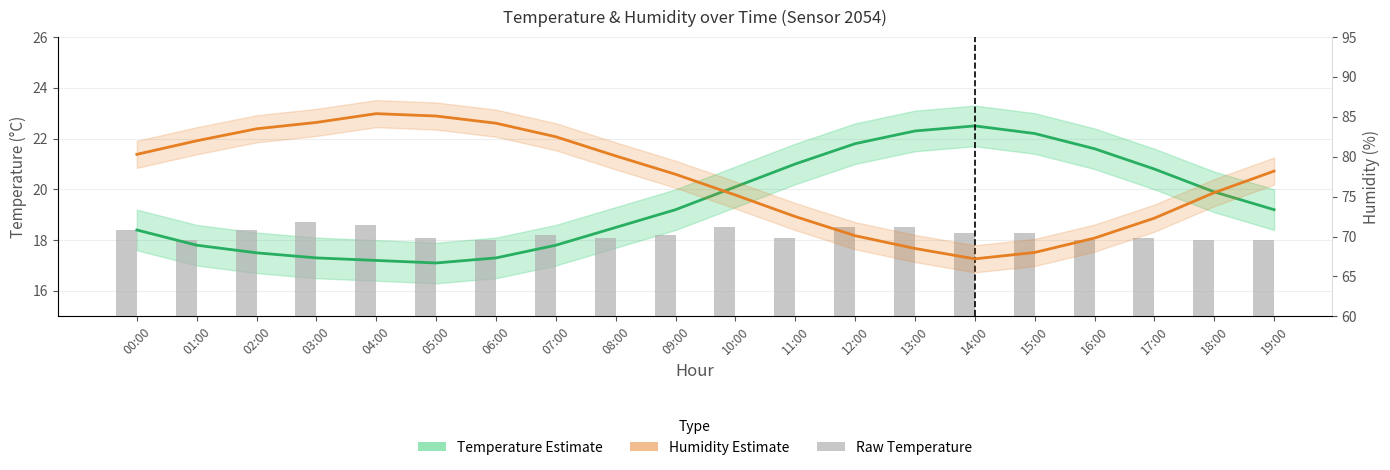

Is the value of Humidity Estimate at 04:00 greater than the value of Temperature Estimate at 13:00?

Yes